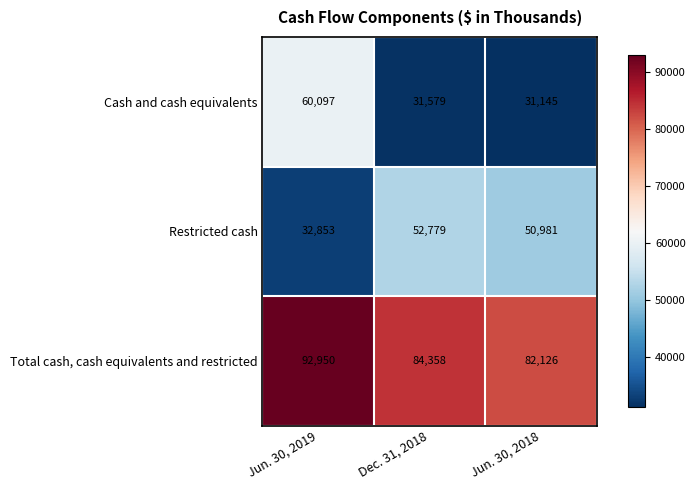

What is the total value across all series at Jun. 30, 2019?

185900